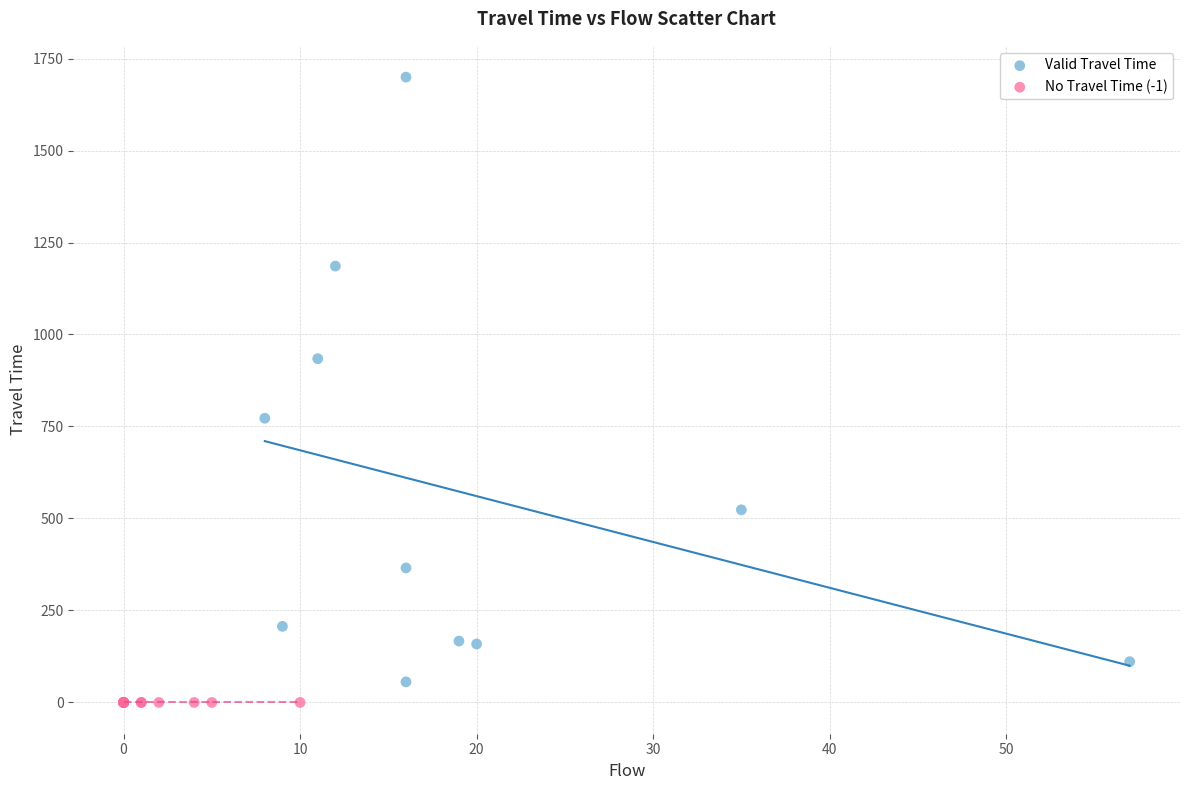

Which series contains the highest Y value?

Valid Travel Time